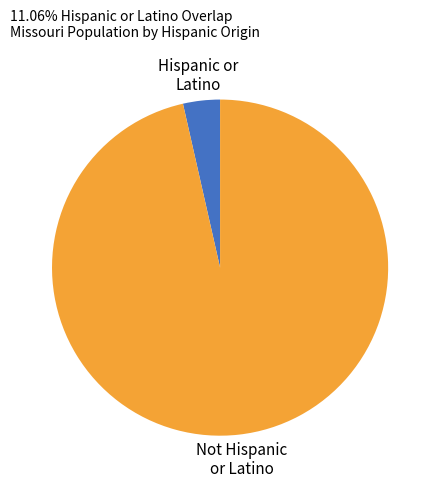

Between Hispanic or Latino and Not Hispanic or Latino, which is larger?

Not Hispanic or Latino